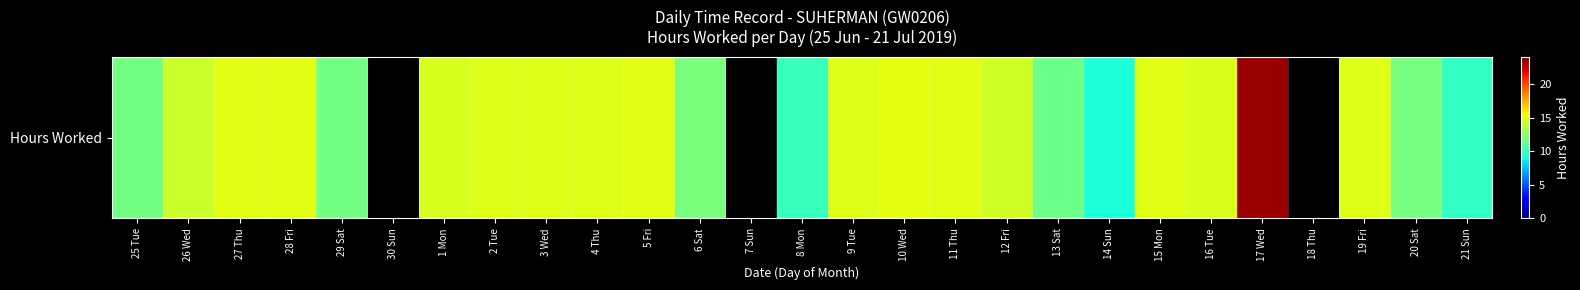

At which label does the data first exceed 14?

26 Wed